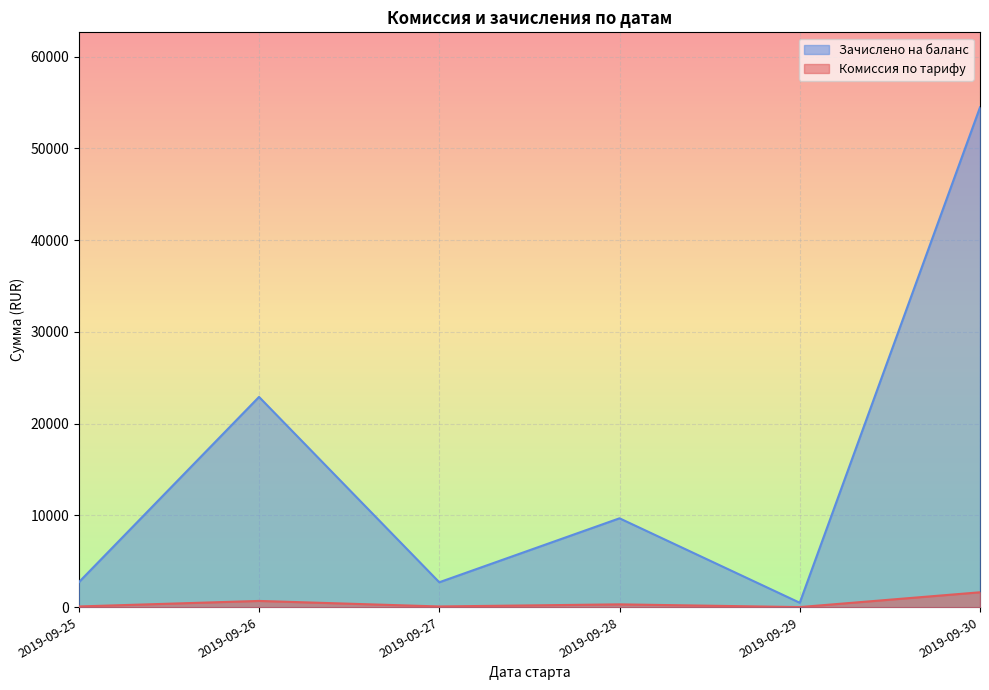

What is the sum of the Зачислено на баланс values at 2019-09-28 and 2019-09-30?

64162.1